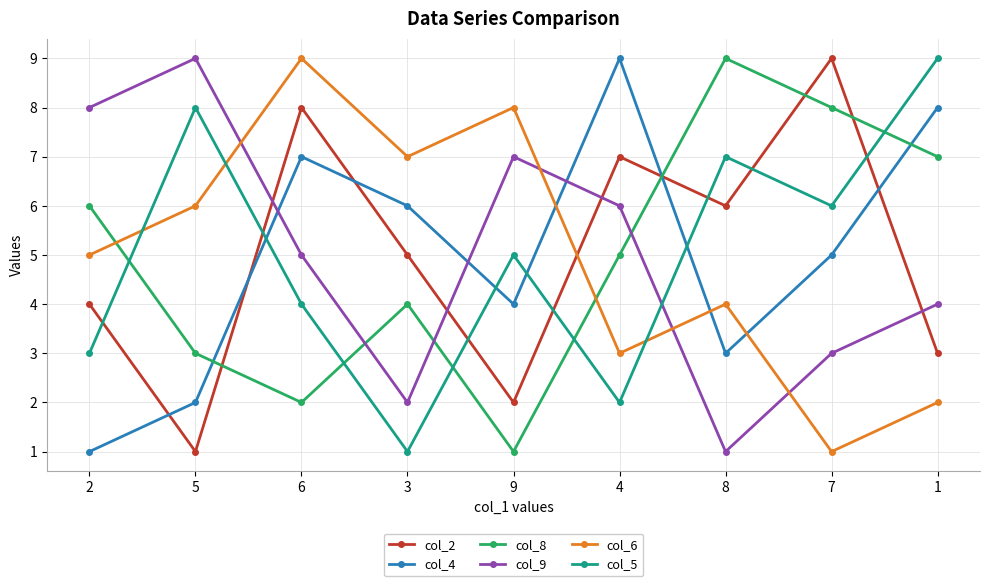

How many intersections are there between col_8 and col_6?

2